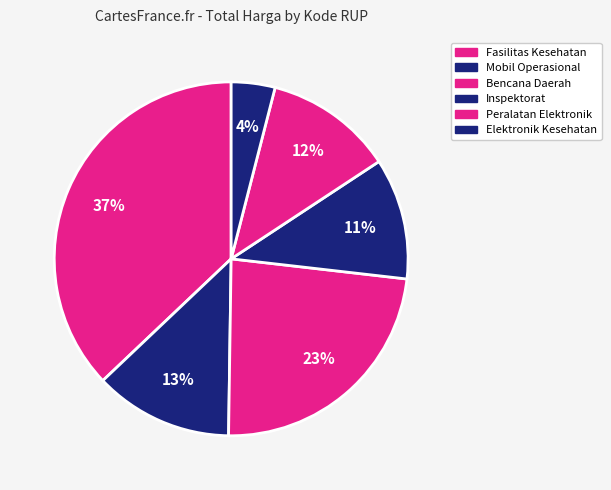

Is there a majority slice in this chart?

No